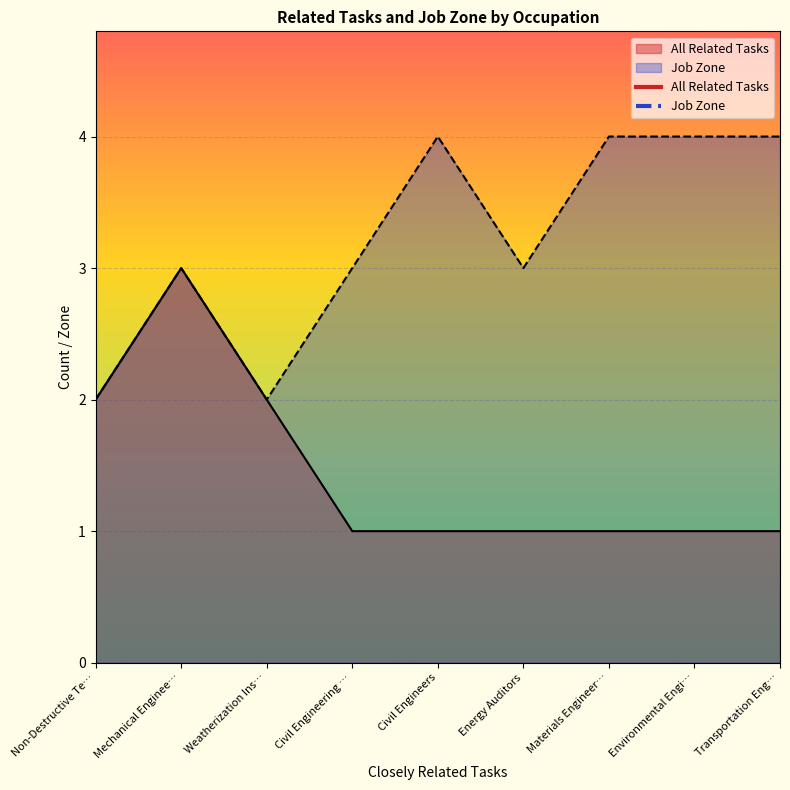

The value of Job Zone at Environmental Engi… is 7. True or false?

False